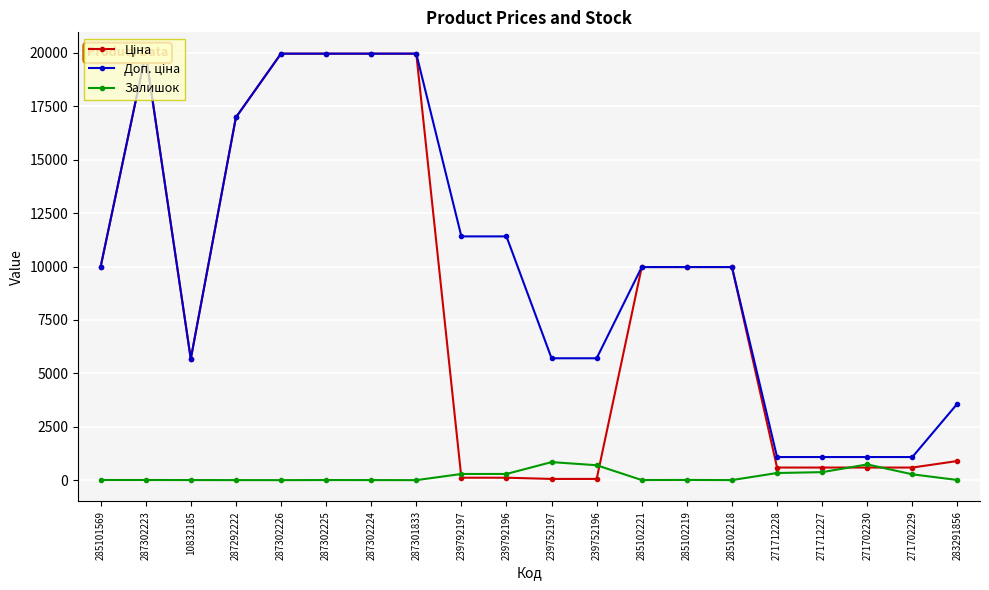

How many interior local valleys does the Ціна series have?

1